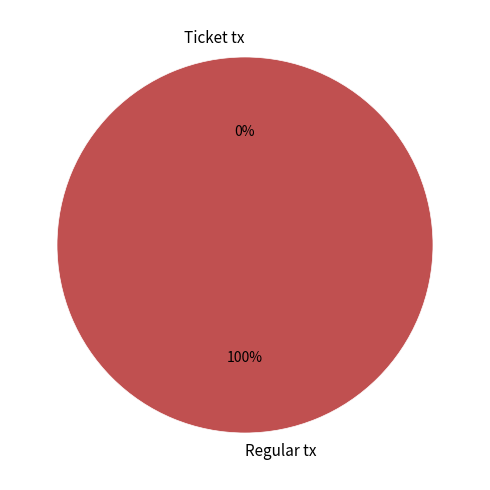

Rank the categories by value from lowest to highest.

Ticket tx, Regular tx